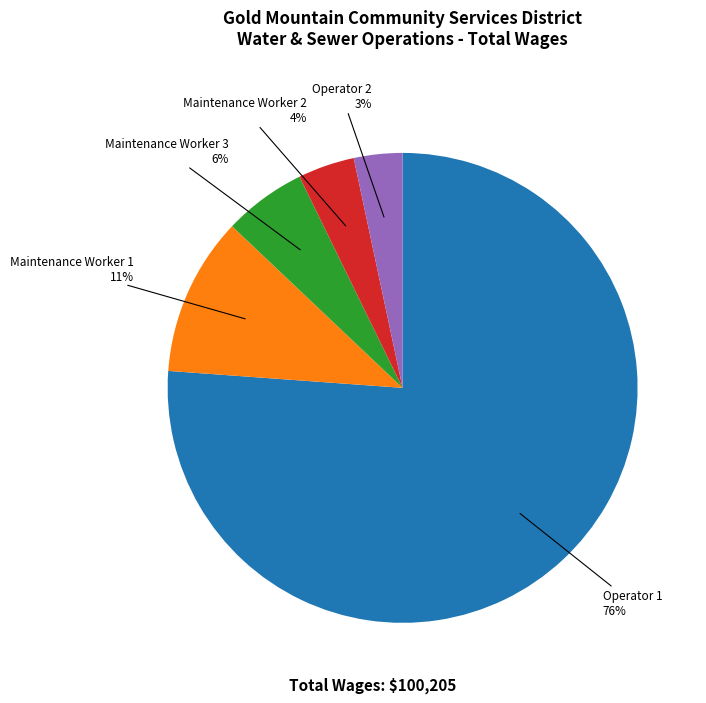

What is the change in value from Maintenance Worker 3 to Maintenance Worker 2?

-1814